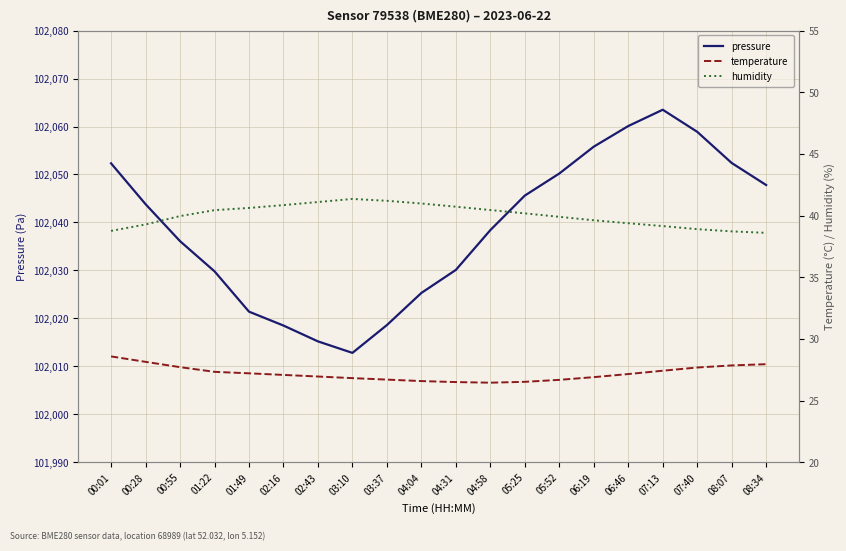

Which series changed the most between 02:43 and 05:25?

pressure